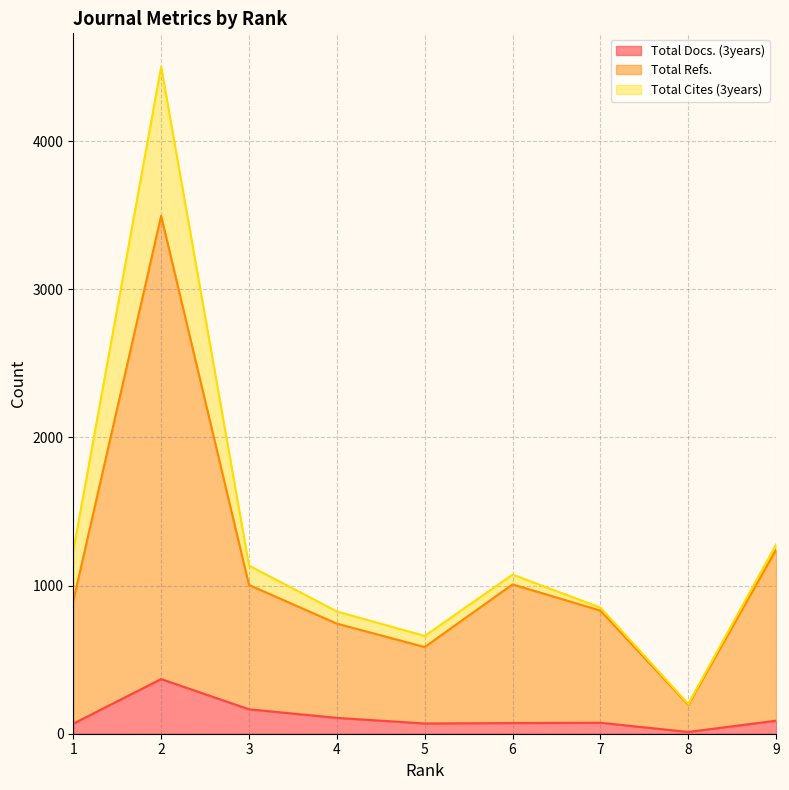

What is the value of the Total Docs. (3years) point at the 4th from the left?

107